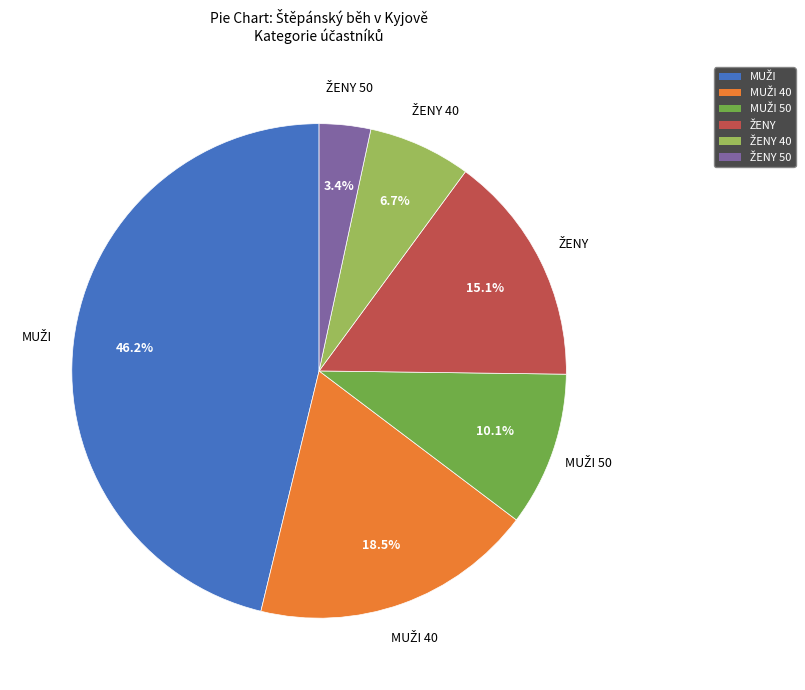

Is there a majority slice in this chart?

No